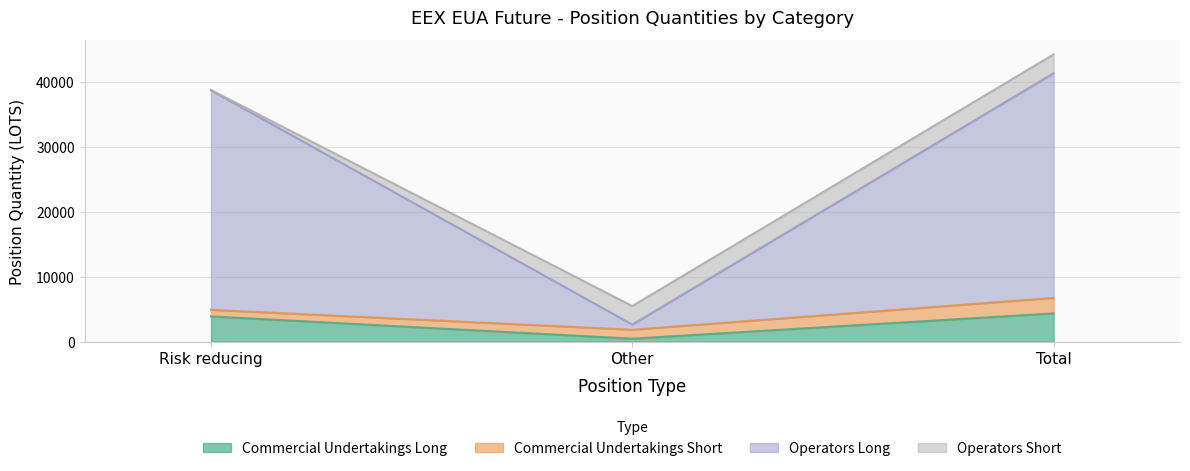

What is the maximum value for Commercial Undertakings Long?

4353.0